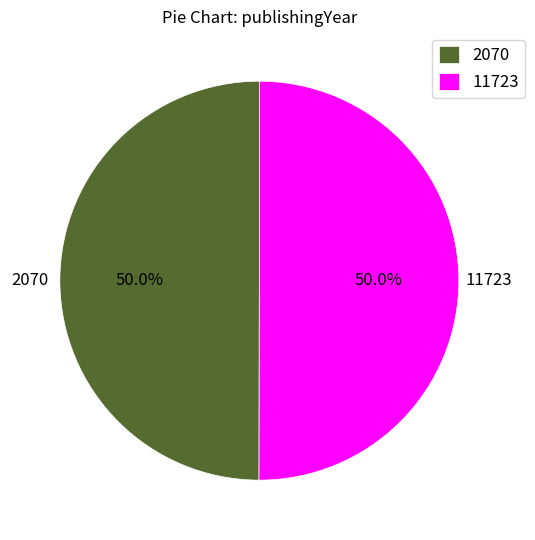

True or false: 2070 accounts for 50% of the total.

True